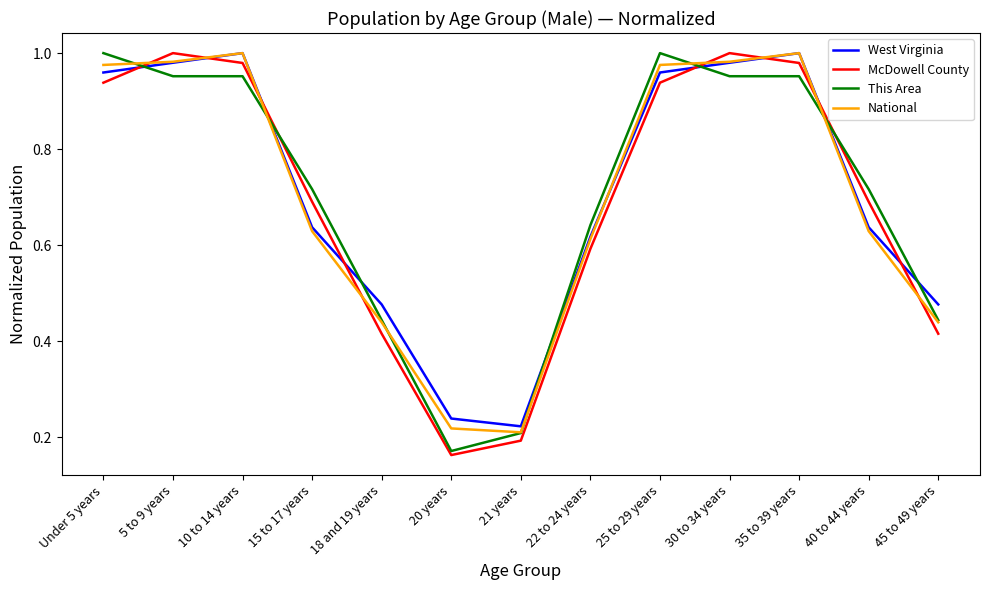

True or false: West Virginia has more than 1 points higher than both neighbors.

True